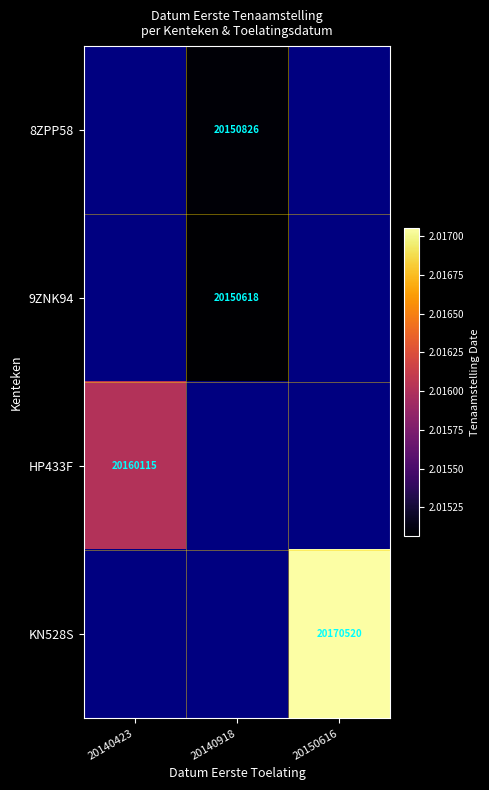

True or false: 8ZPP58 has a value of 20150826 at 20140918.

True